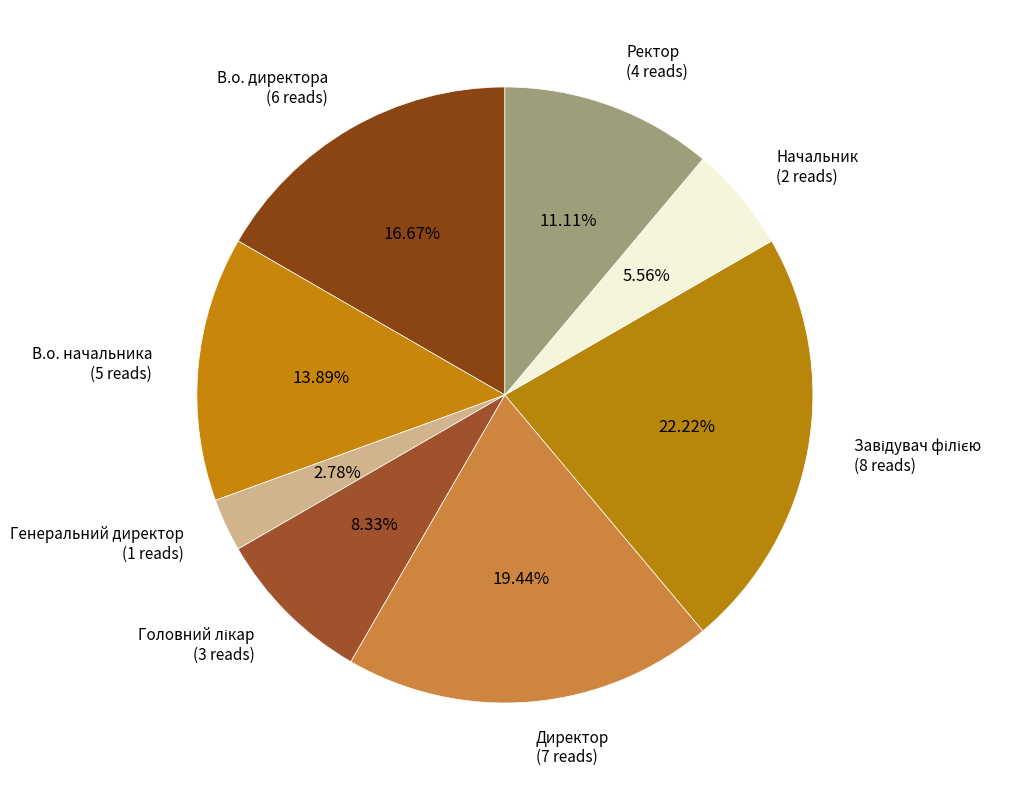

To the nearest percent, what portion does Директор represent?

19%